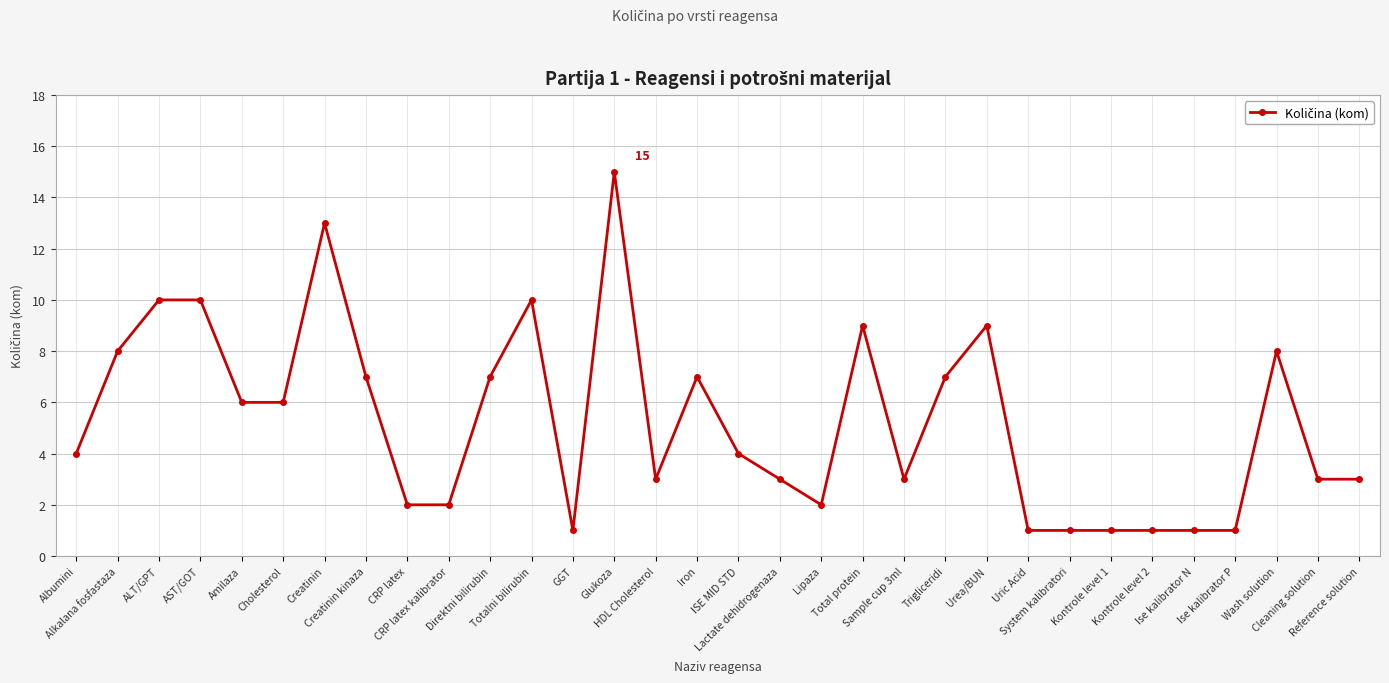

What is the approximate value at Trigliceridi, to the nearest 5?

5